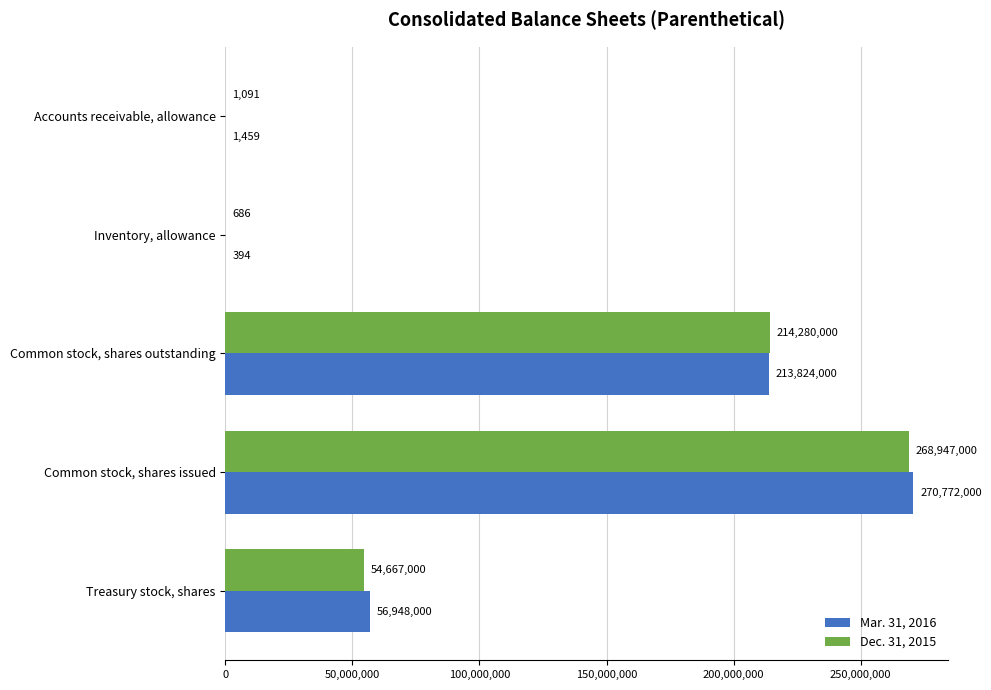

Which category has the highest value in the Dec. 31, 2015 series?

Common stock, shares issued